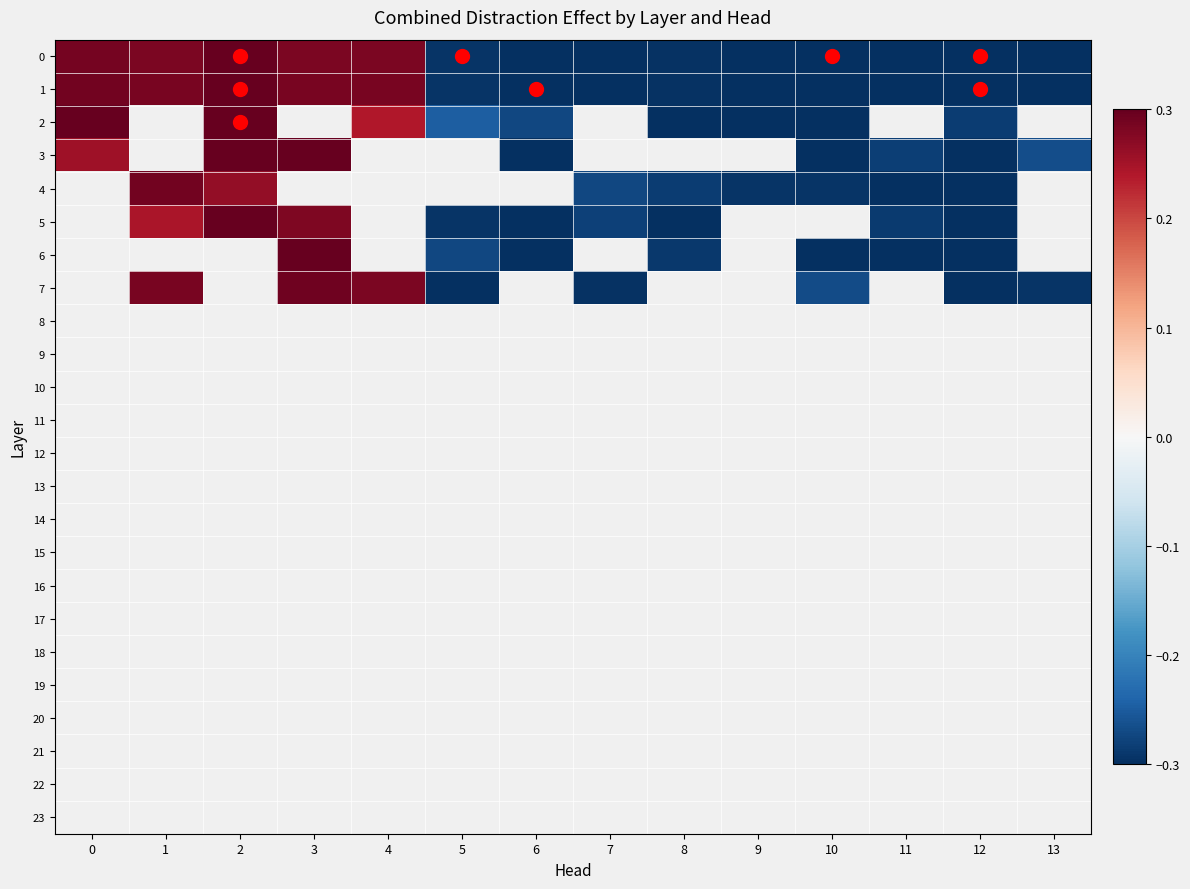

Which category has the highest value across all series?

2